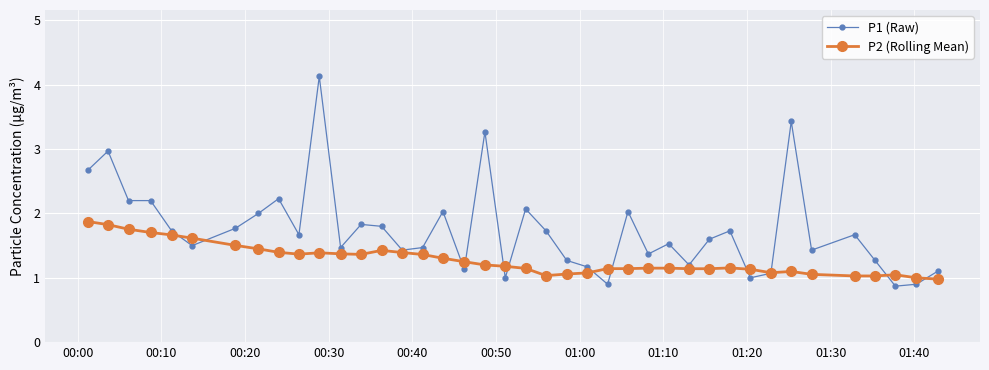

What is the minimum value shown in the chart?

0.9